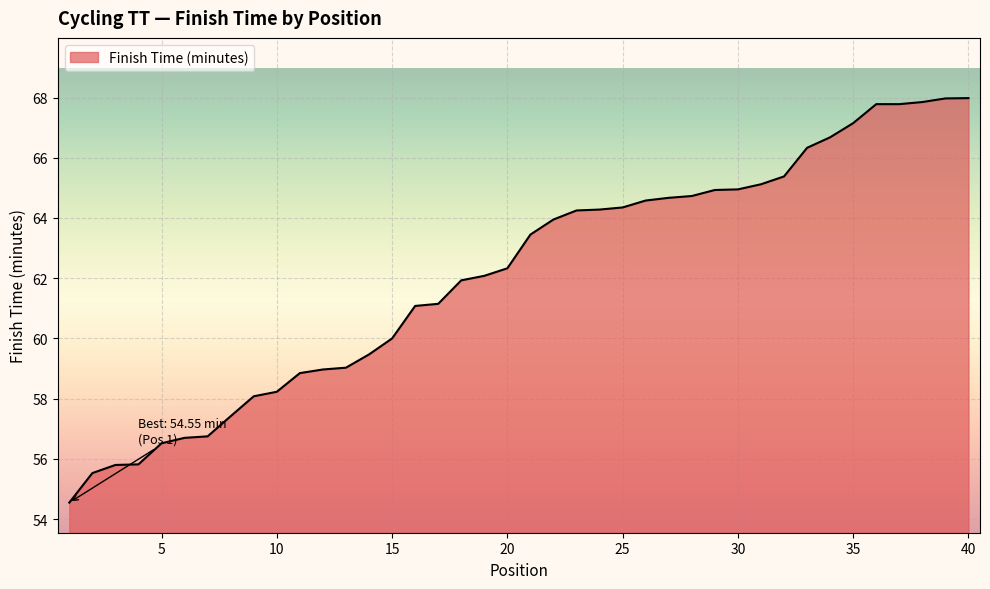

What is the difference between the maximum and minimum values?

13.4